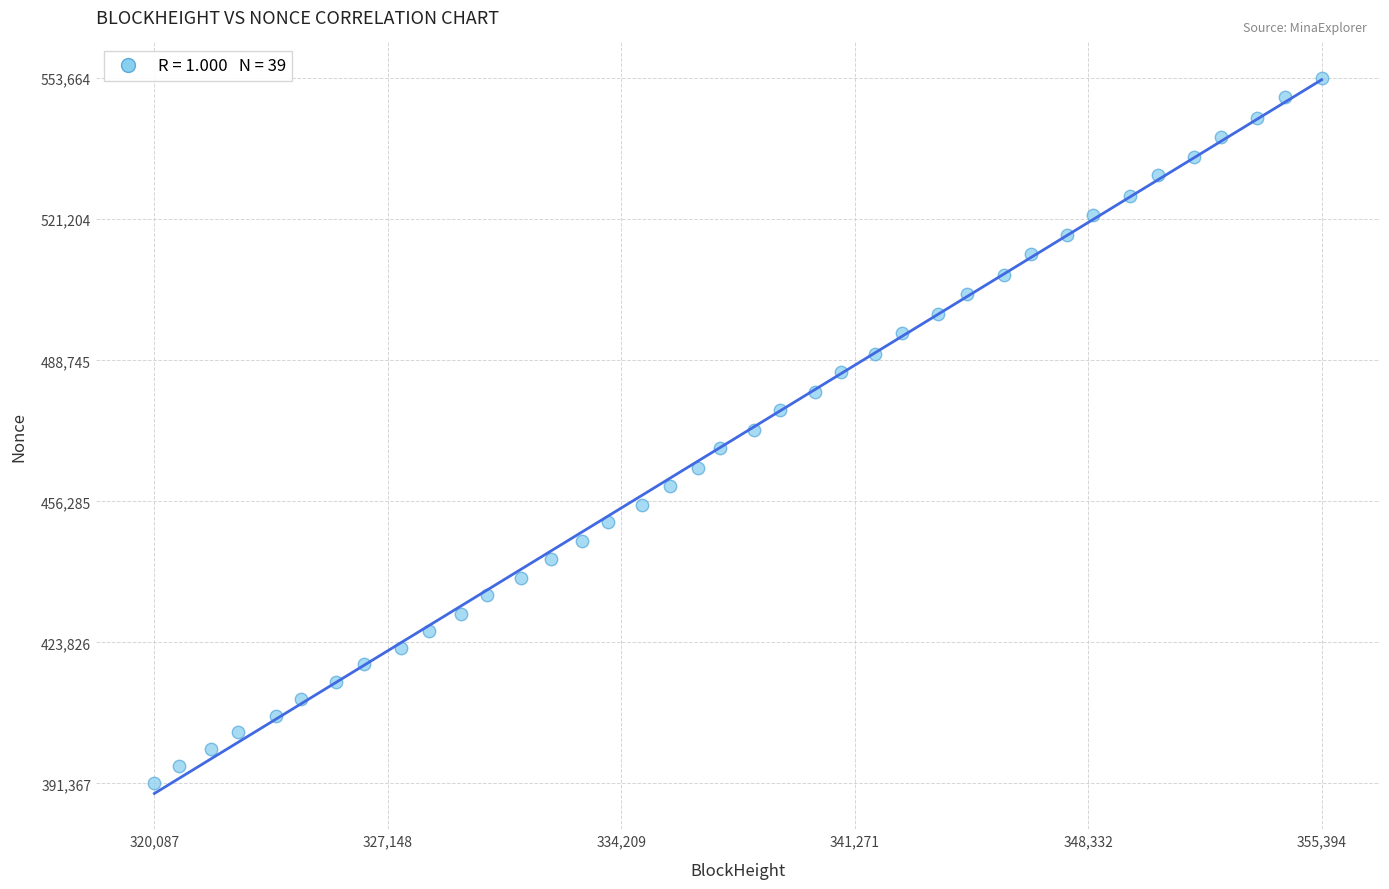

What is the range of X values (max minus min)?

35307